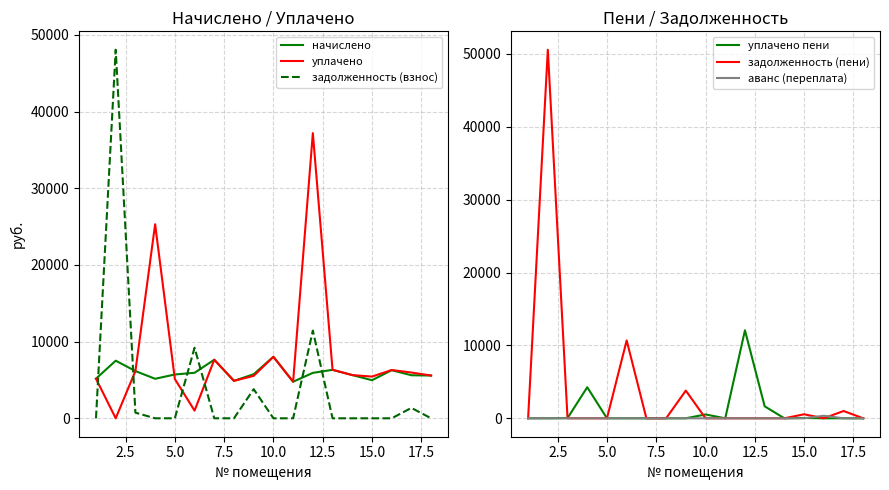

True or false: задолженность (взнос) and начислено intersect in this chart.

True